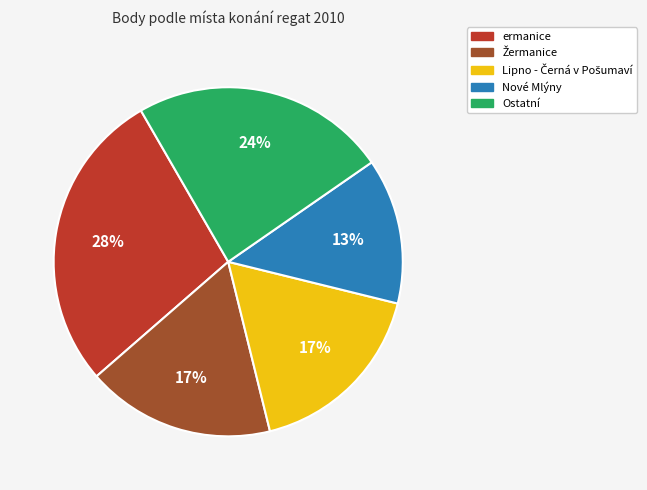

How many segments does this pie chart have?

5